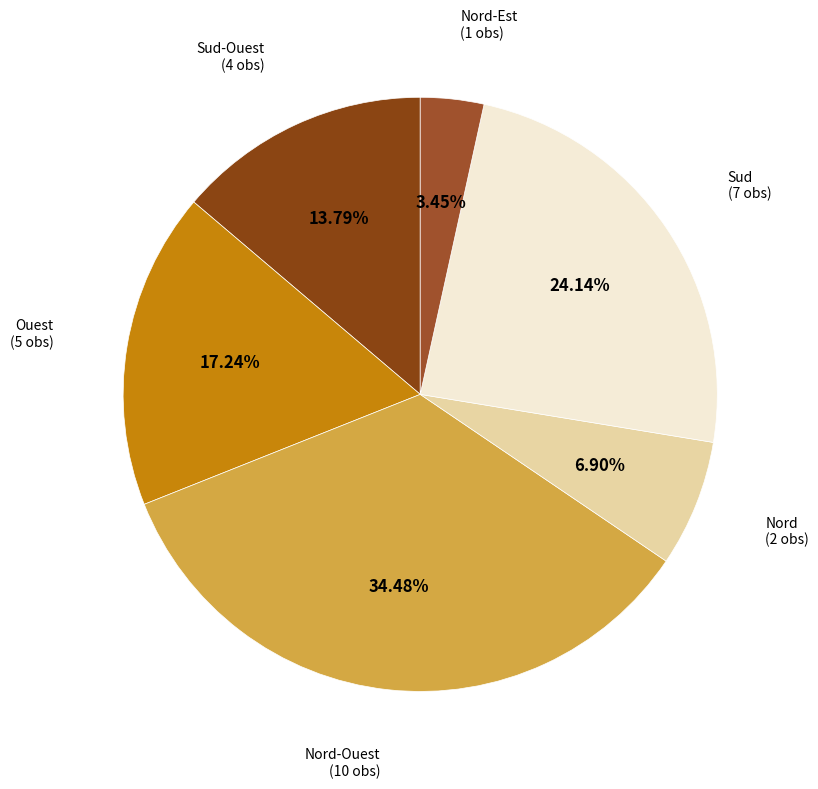

How many segments does this pie chart have?

6